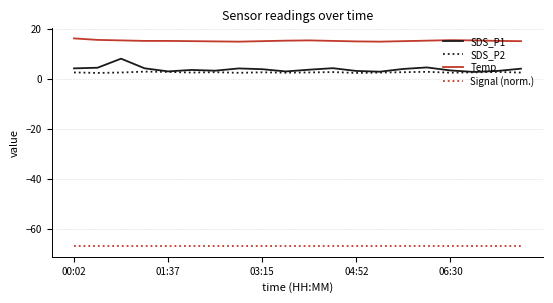

Is this an area chart (filled region under the line)?

No